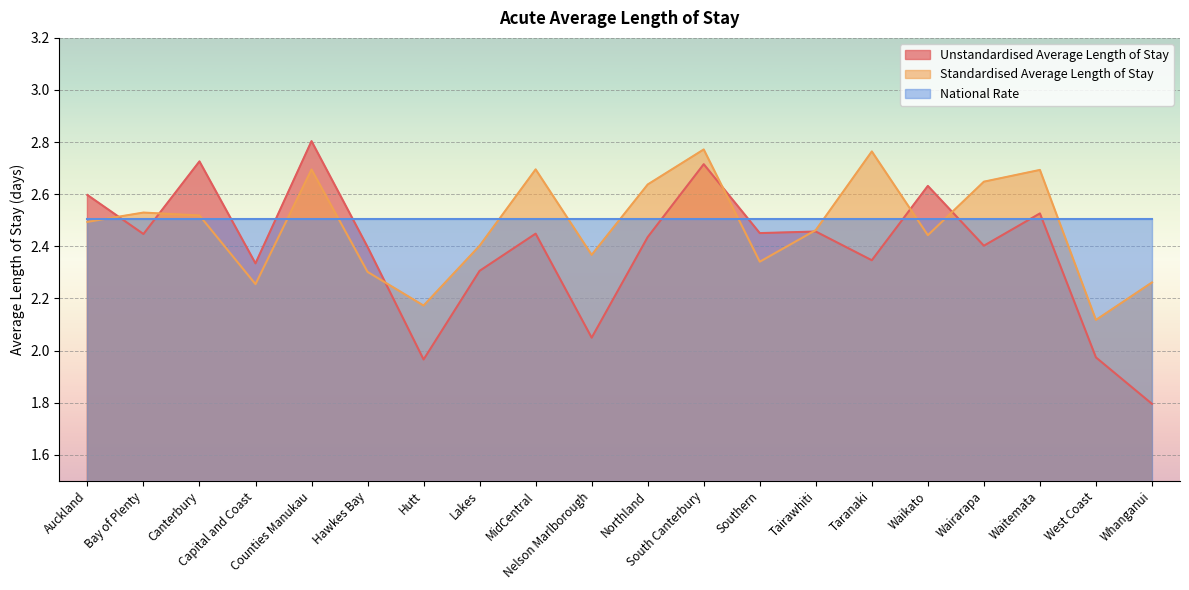

Which category has the lowest value across all series?

Whanganui